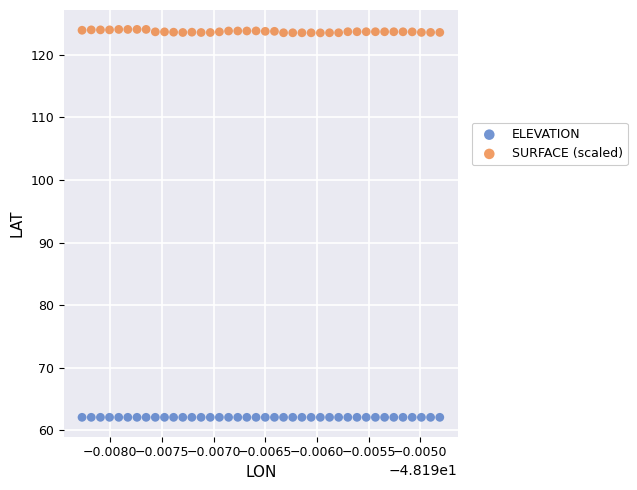

What are all the series names shown in the legend?

ELEVATION, SURFACE (scaled)